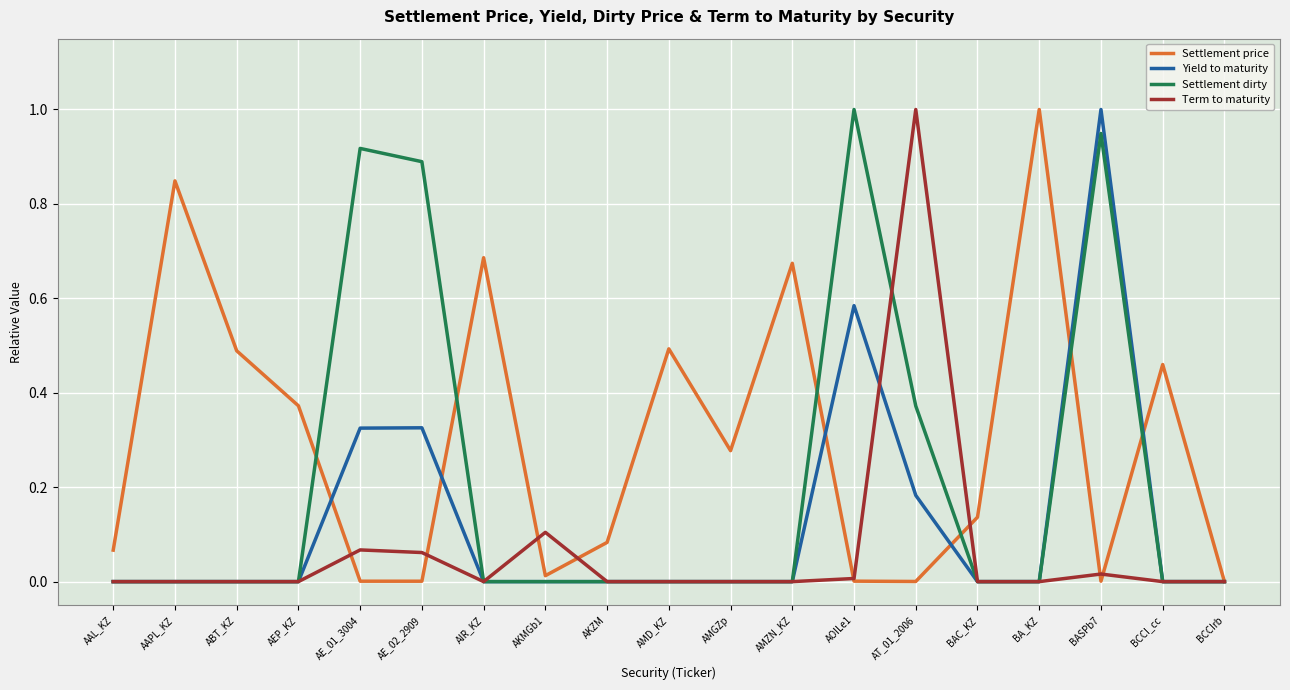

Rank the series by their average value, from highest to lowest.

Settlement price, Settlement dirty, Yield to maturity, Term to maturity